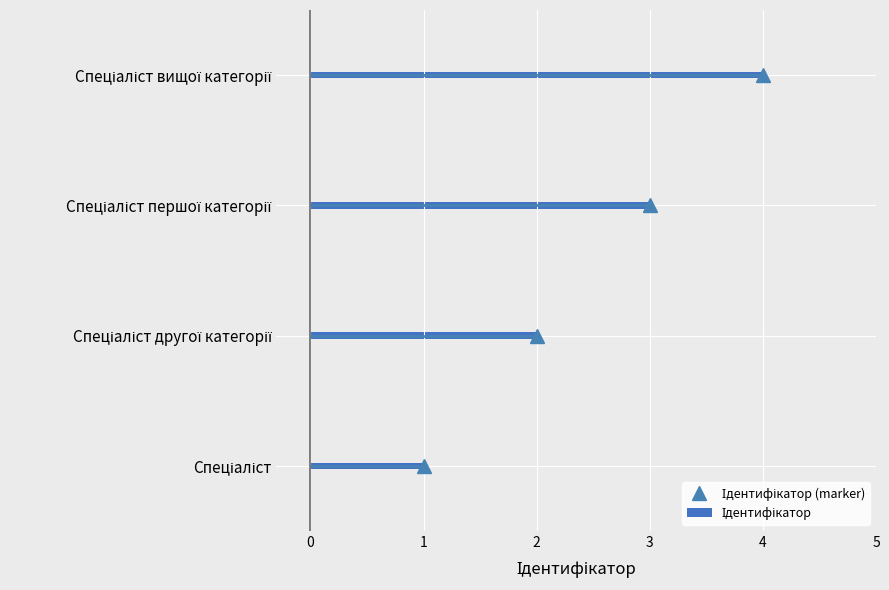

Which series has the largest total across all categories?

Ідентифікатор